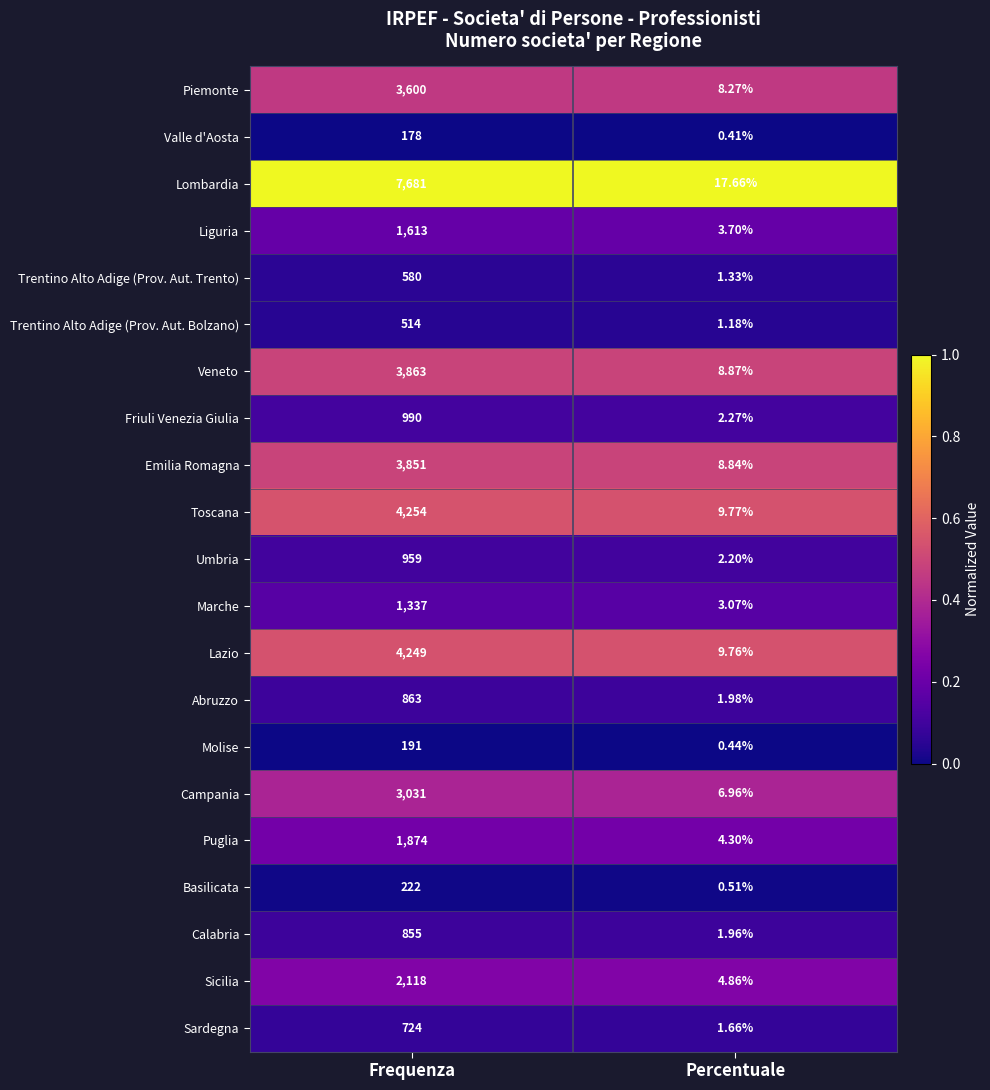

Is the value of Marche at Frequenza greater than the value of Abruzzo at Frequenza?

Yes